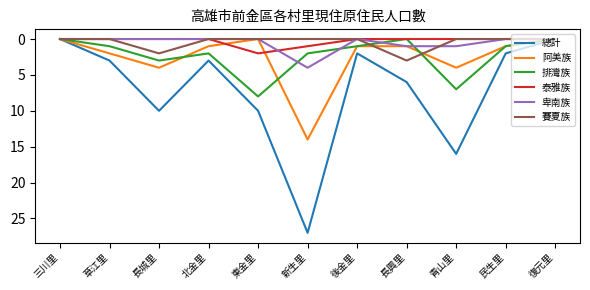

At which category is the sum across all series the highest?

新生里